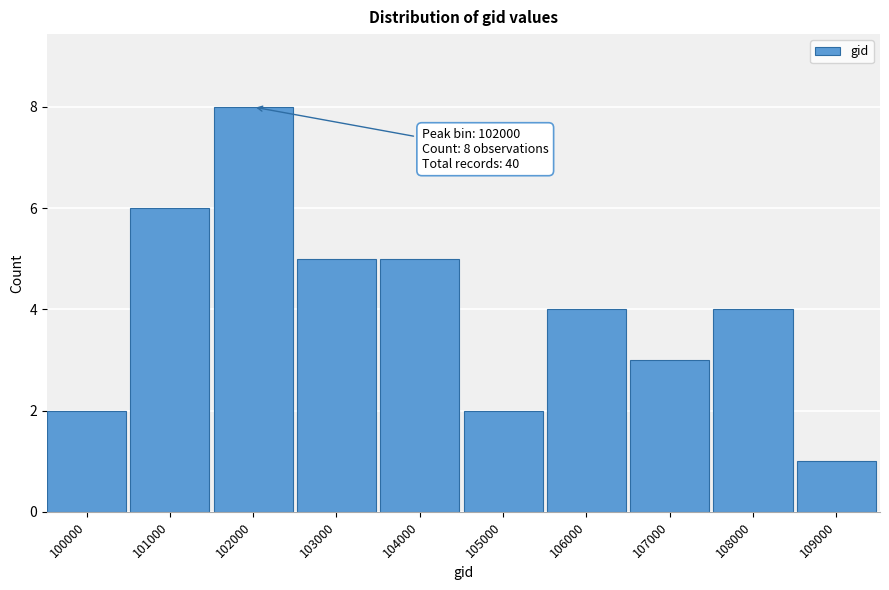

Reading left to right, what are all the values shown in this chart?

100000=2	101000=6	102000=8	103000=5	104000=5	105000=2	106000=4	107000=3	108000=4	109000=1